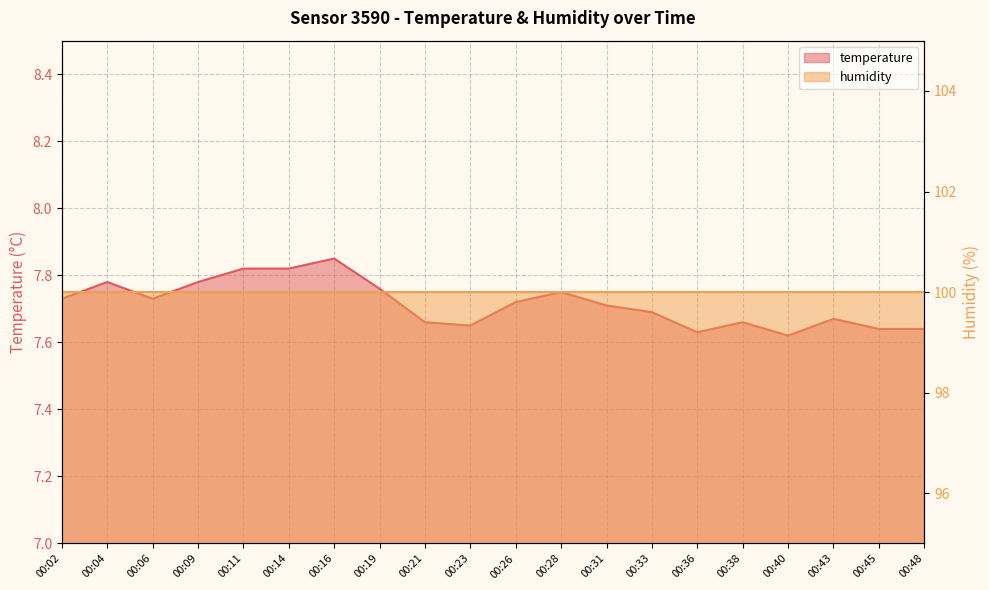

What is the maximum value shown in the chart?

7.8